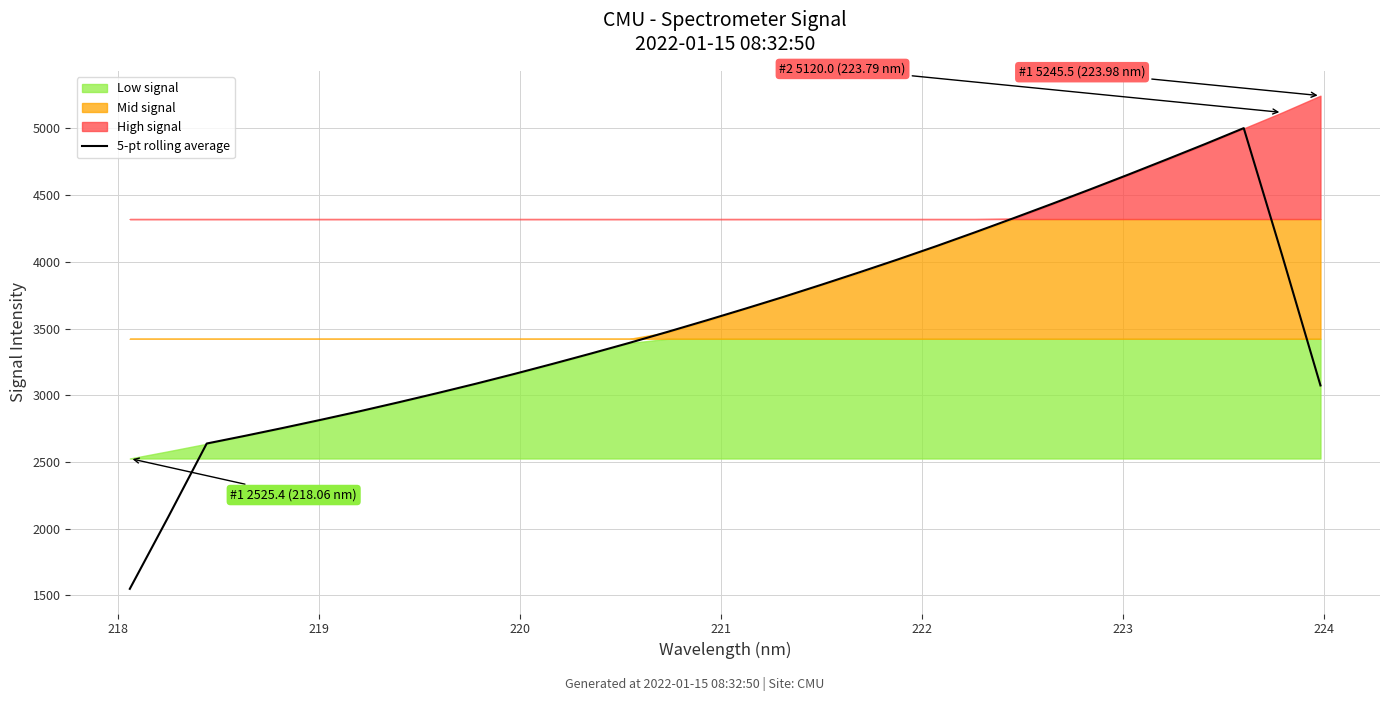

What is the maximum value for 5-pt rolling average?

5002.3